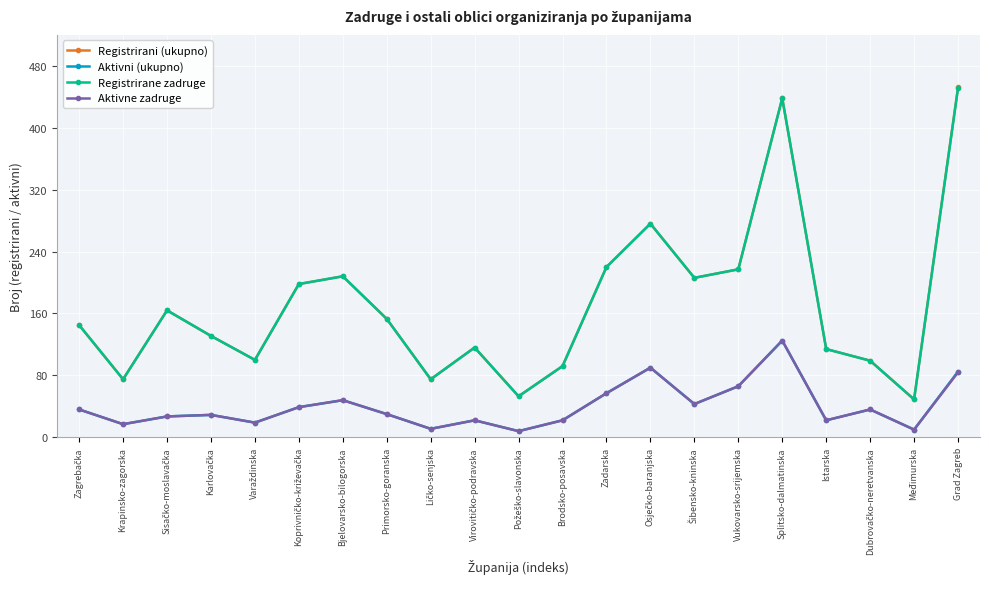

What is the sum of all Aktivni (ukupno) values?

842